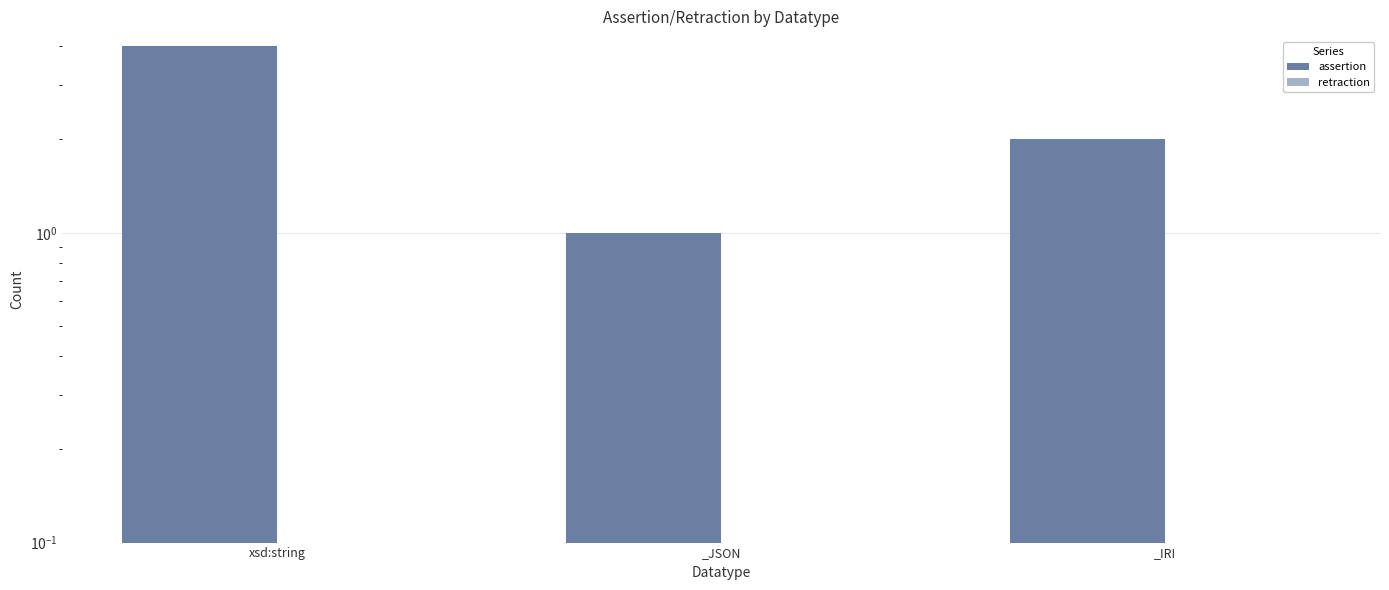

The assertion series shows 4 at xsd:string. True or false?

True